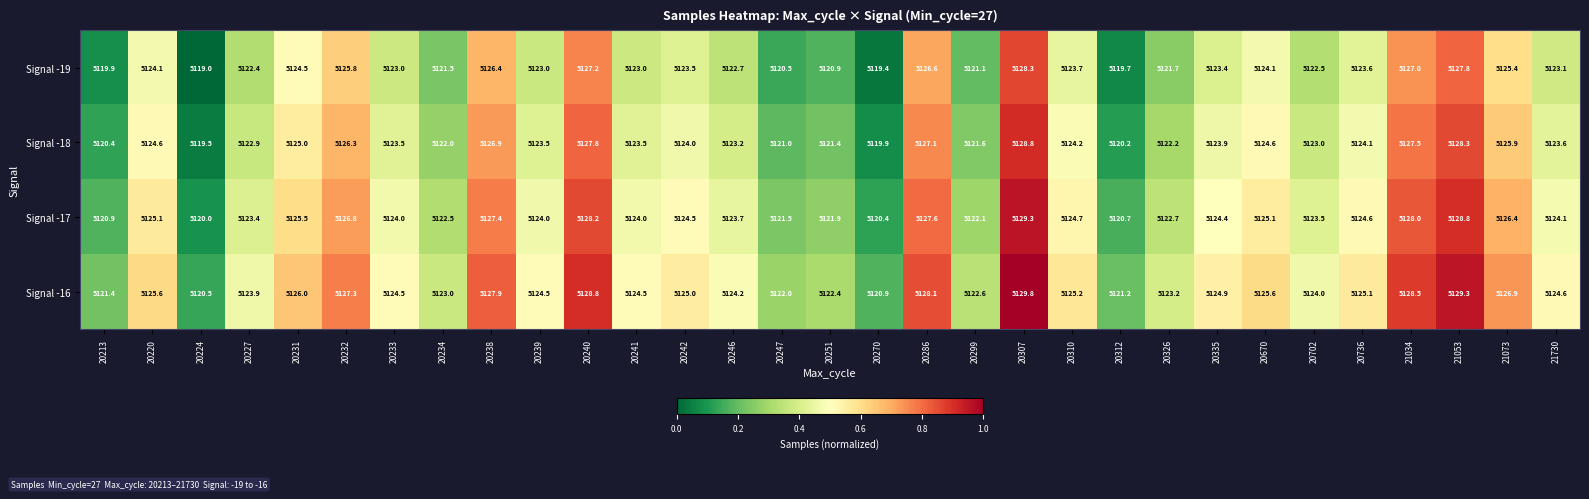

Is the value of Signal -16 at 20233 greater than the value of Signal -19 at 21034?

No